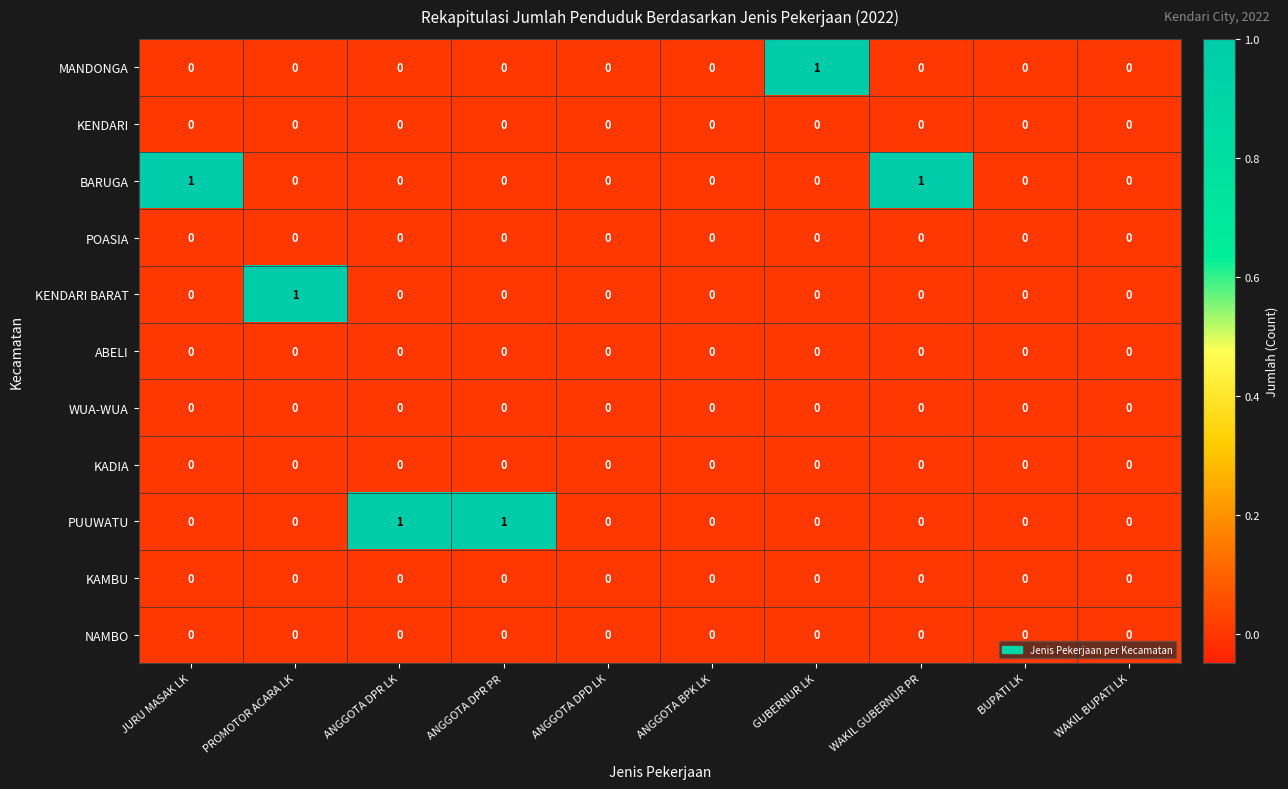

Is it true that KADIA equals 0 at WAKIL BUPATI LK?

True